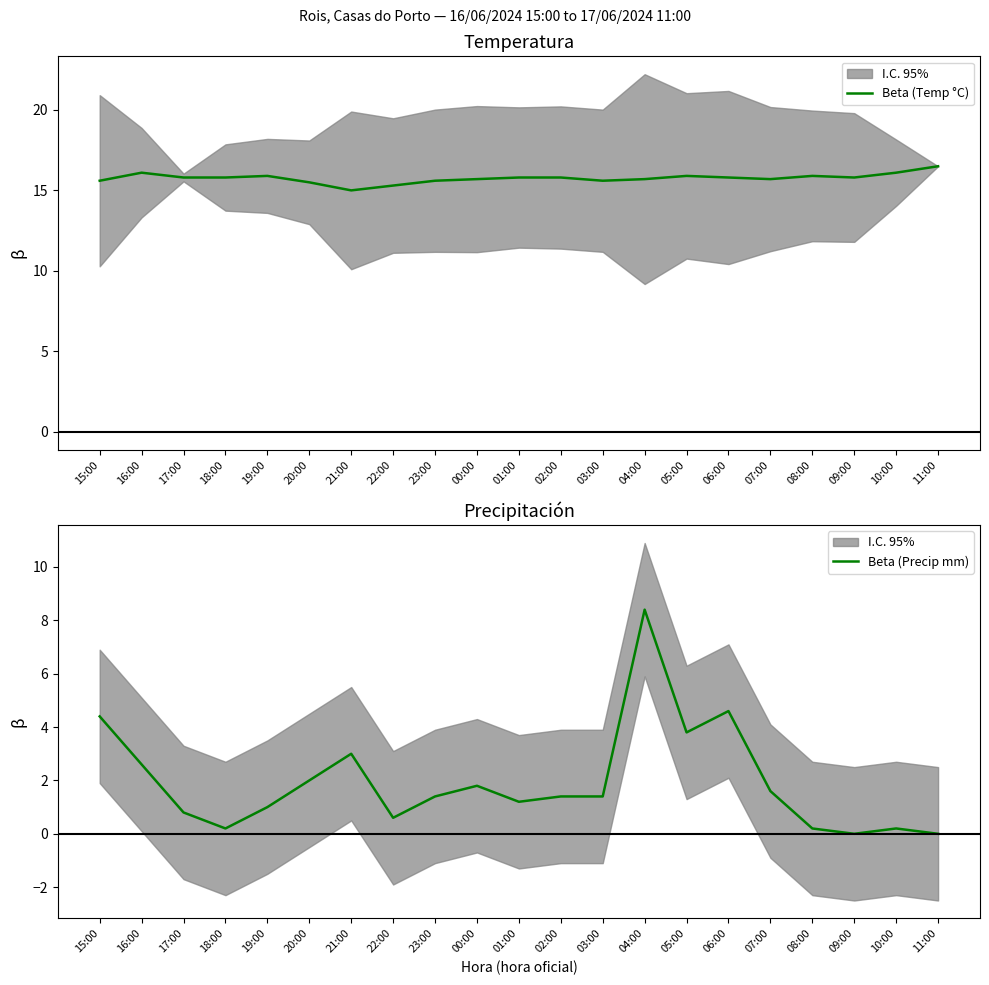

How many data points in Beta (Precip mm) are above 1?

13